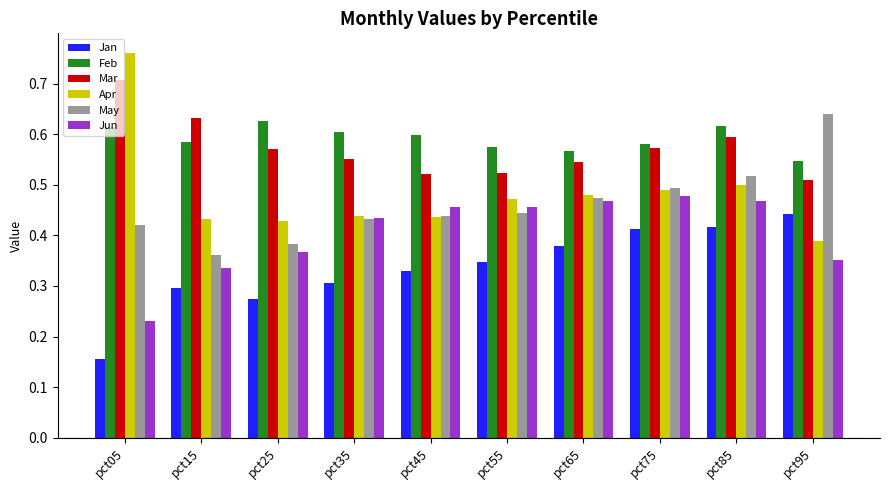

Is the value of Apr at pct95 greater than the value of May at pct35?

No